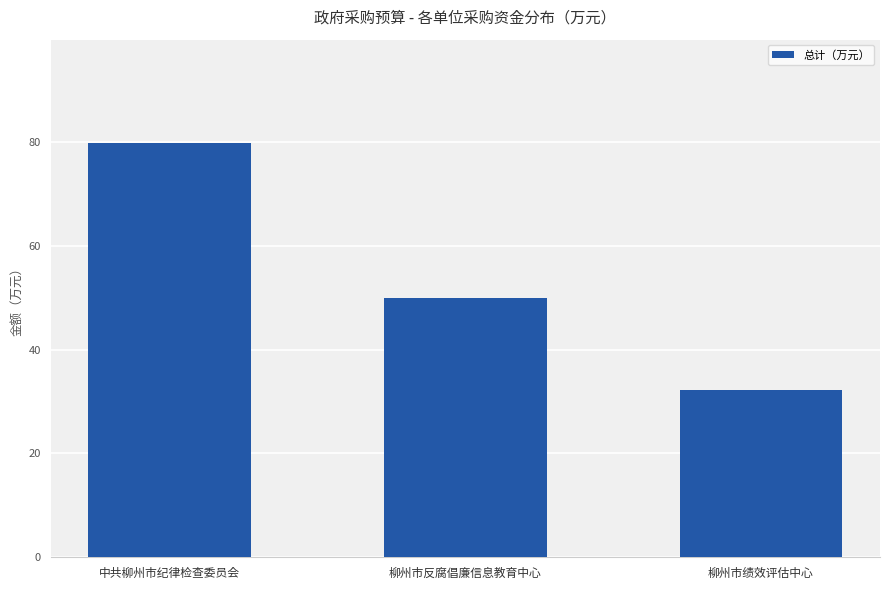

How many series are shown in this chart?

1